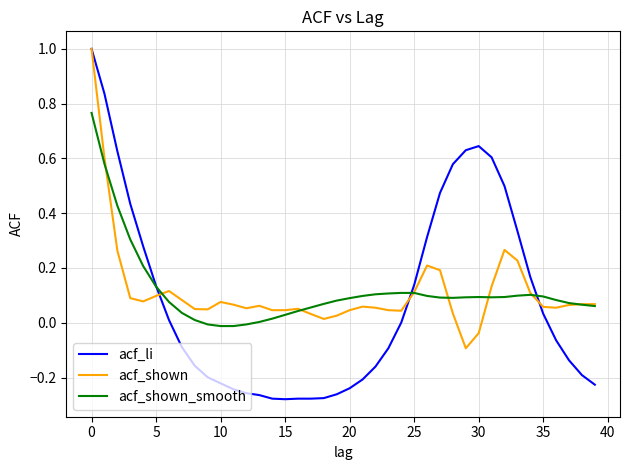

Is this an area chart (filled region under the line)?

No